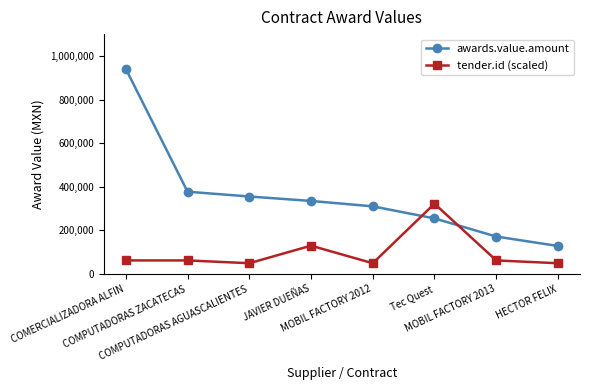

What is the difference between the tender.id (scaled) values at Tec Quest and COMERCIALIZADORA ALFIN?

260209.4